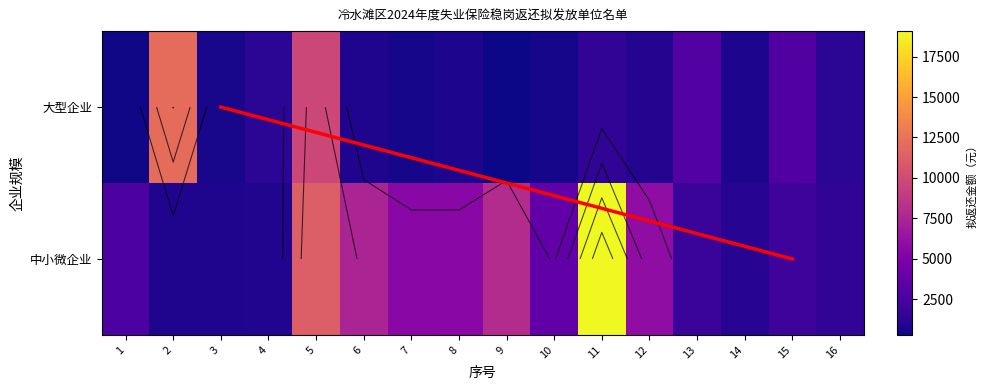

Reading left to right, extract all data points from this chart.

大型企业: 407.1	12083.5	615.4	1298.9	9712.1	828.2	568.1	745.6	289.3	532.6	1514.9	975.5	2941.3	800.3	2871.7	1301.8
中小微企业: 2641.1	804.8	821.4	933.3	11219.6	7477.6	5633.5	5544.2	7973.8	3597.8	19079.5	5897.0	1850.2	1112.5	2007.8	1491.2